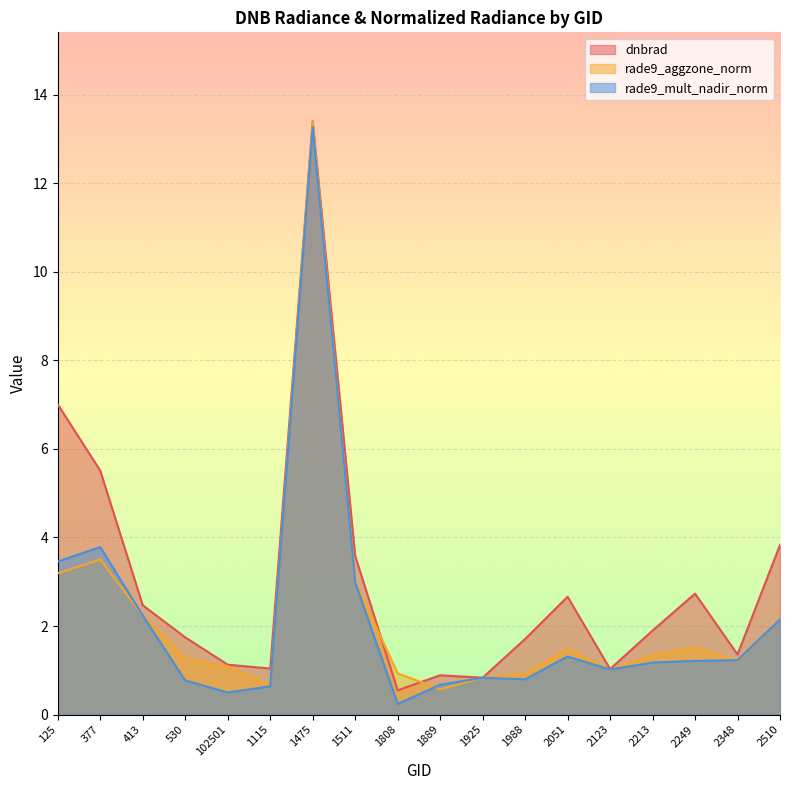

At which category does dnbrad reach its first local peak?

1475